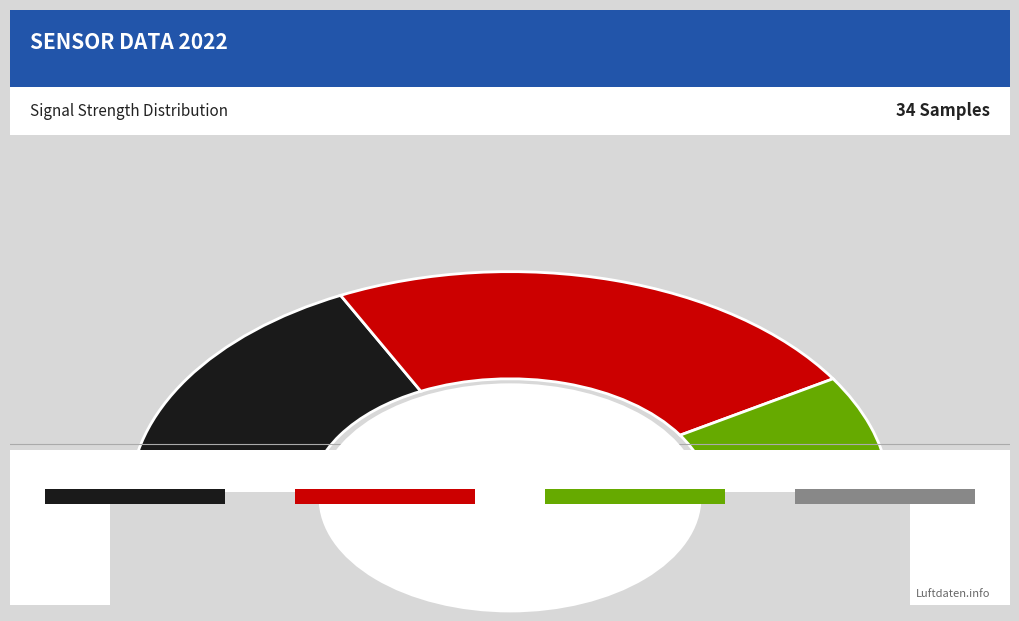

The 27 slice represents 1% of the pie. True or false?

False